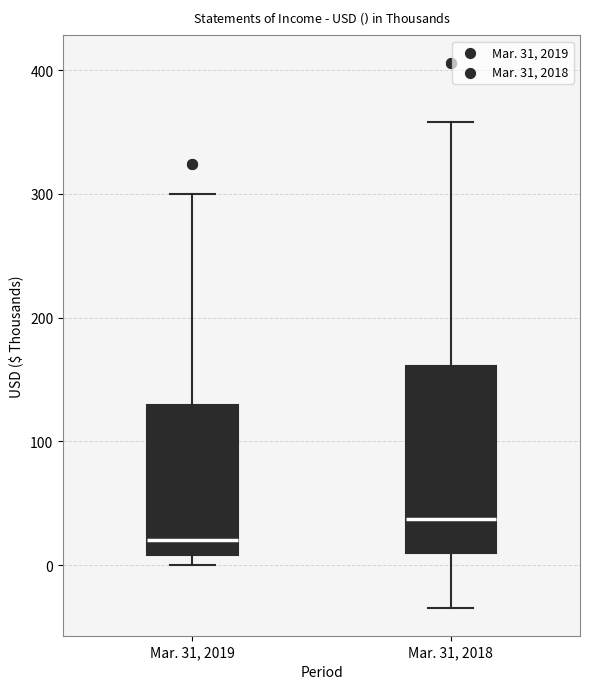

Where is the upper edge of the box for Mar. 31, 2018 on the y-axis? The values are not printed on the chart, so give them approximately, as read against the axis.

160